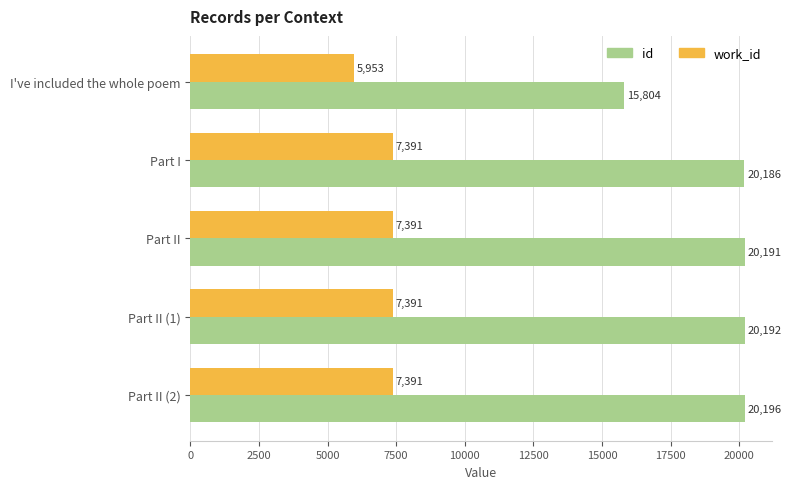

What is the difference between the maximum and minimum values in the work_id series?

1438